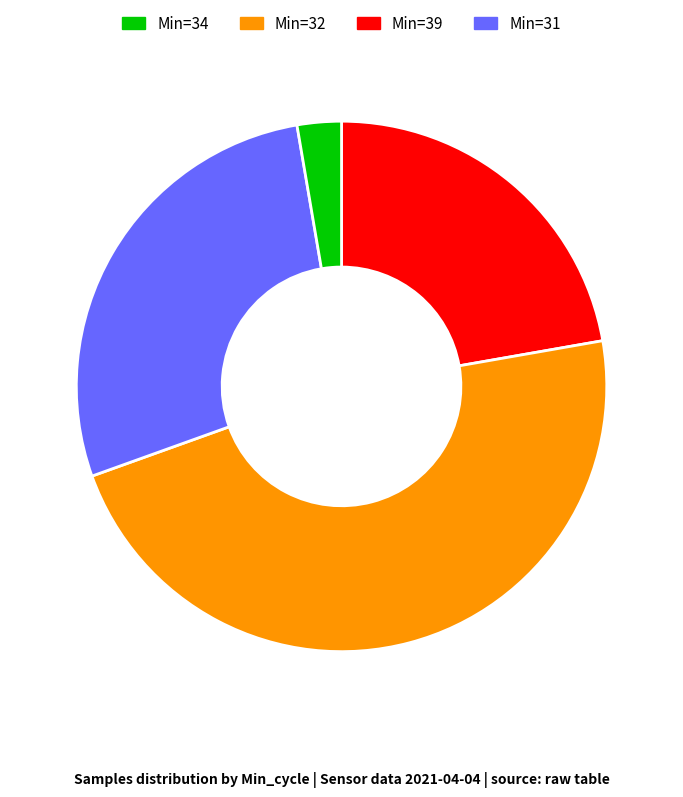

How many slices are in this pie chart?

4